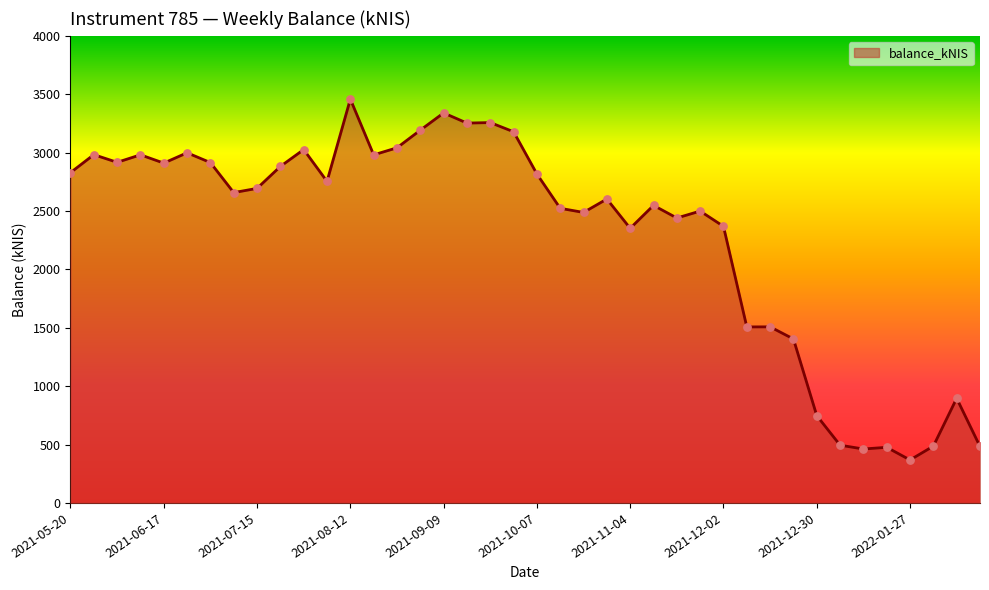

What is the maximum value shown in the chart?

3457.7